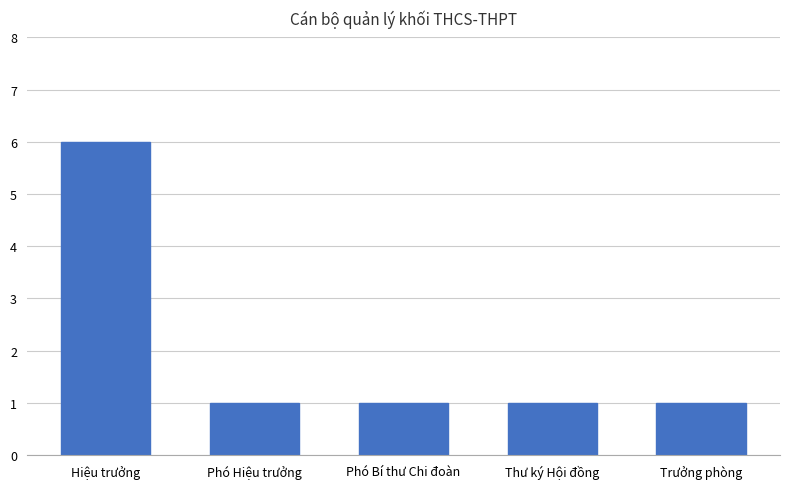

Which category has the highest value across all series?

Hiệu trưởng